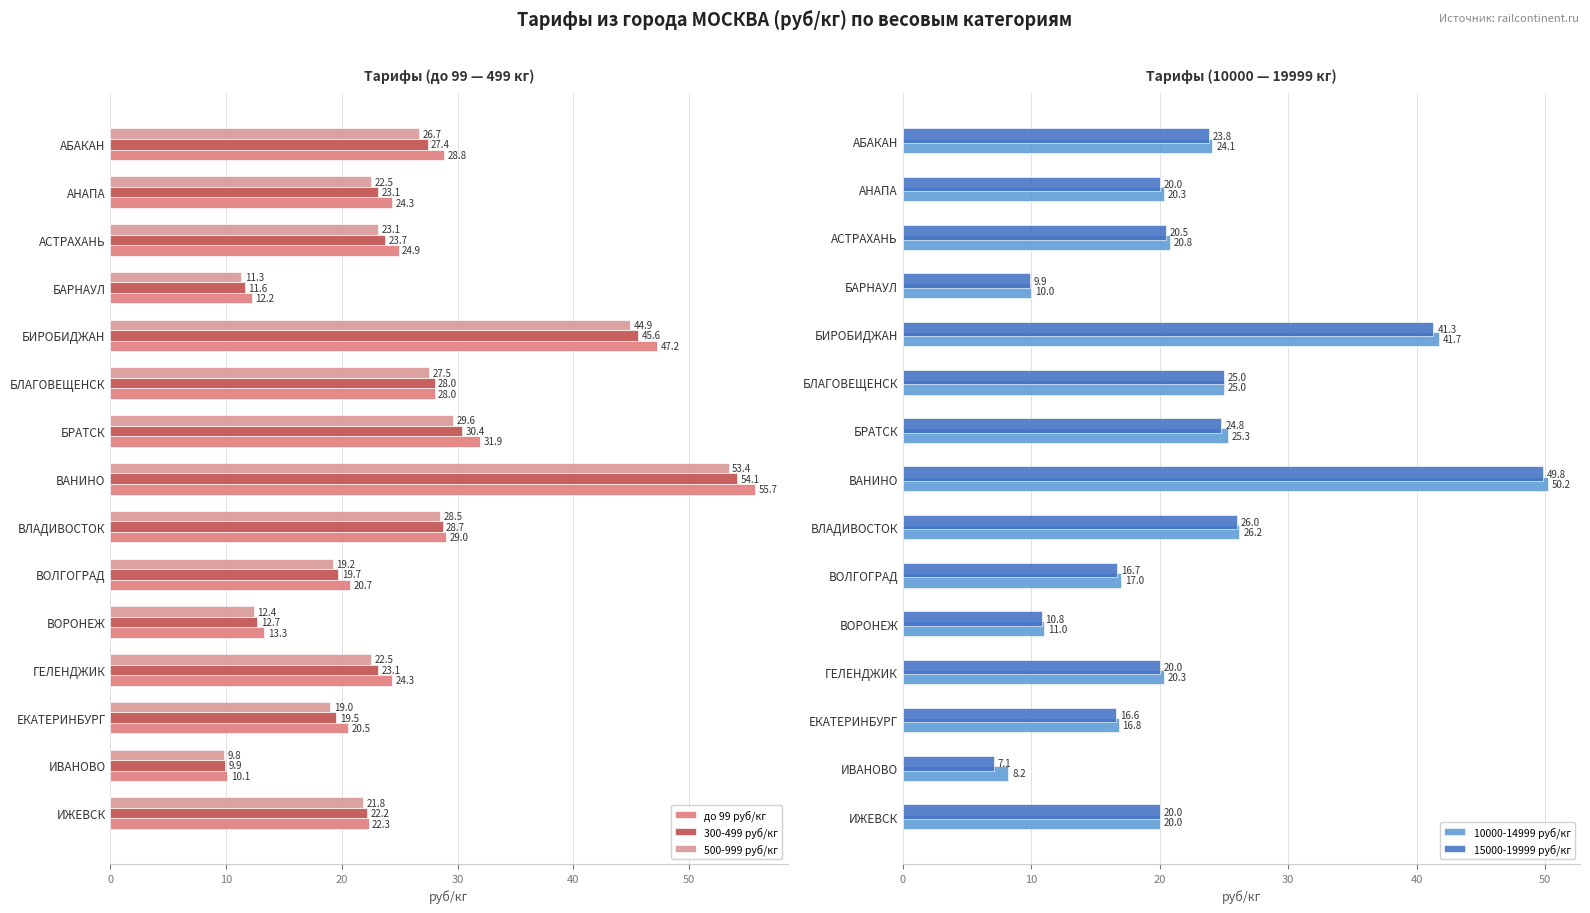

Which category has the highest value in the 300-499 руб/кг series?

ВАНИНО